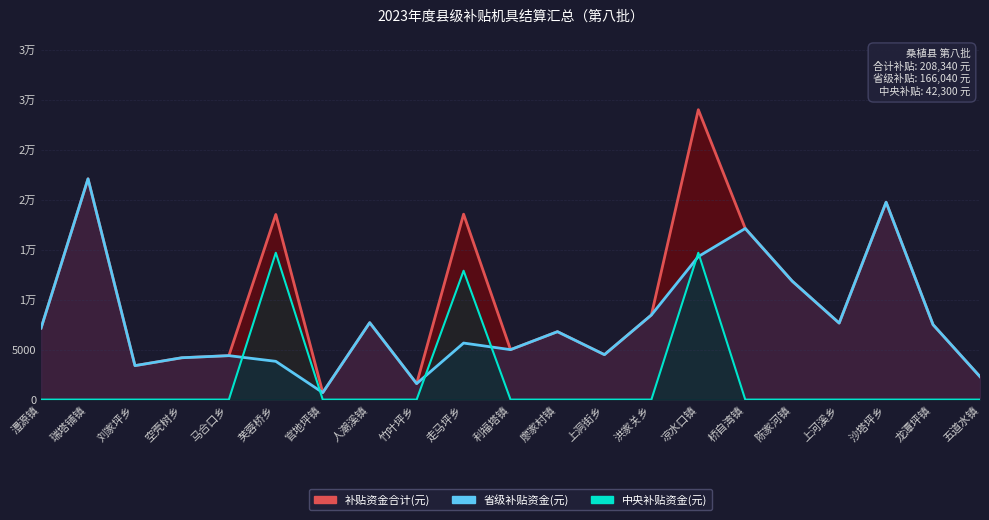

What is the highest value of the 补贴资金合计(元) series?

29020